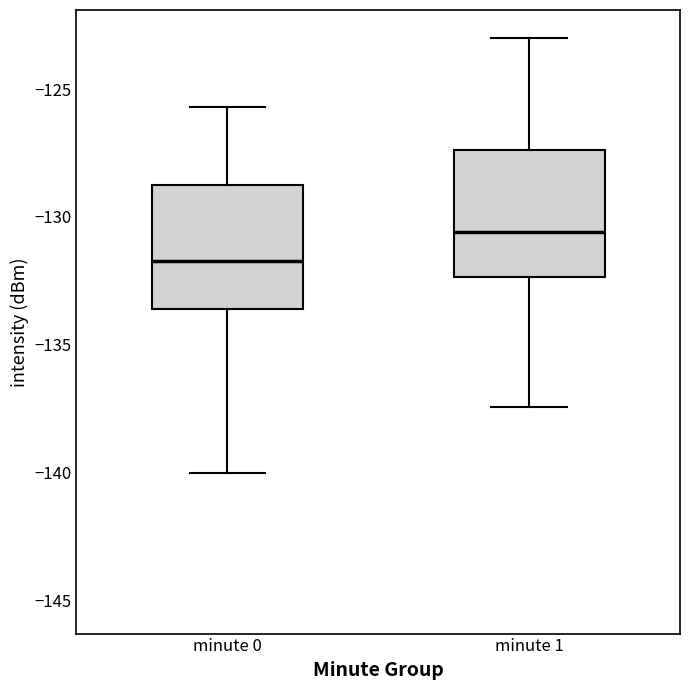

Which box has the highest median line?

minute 1